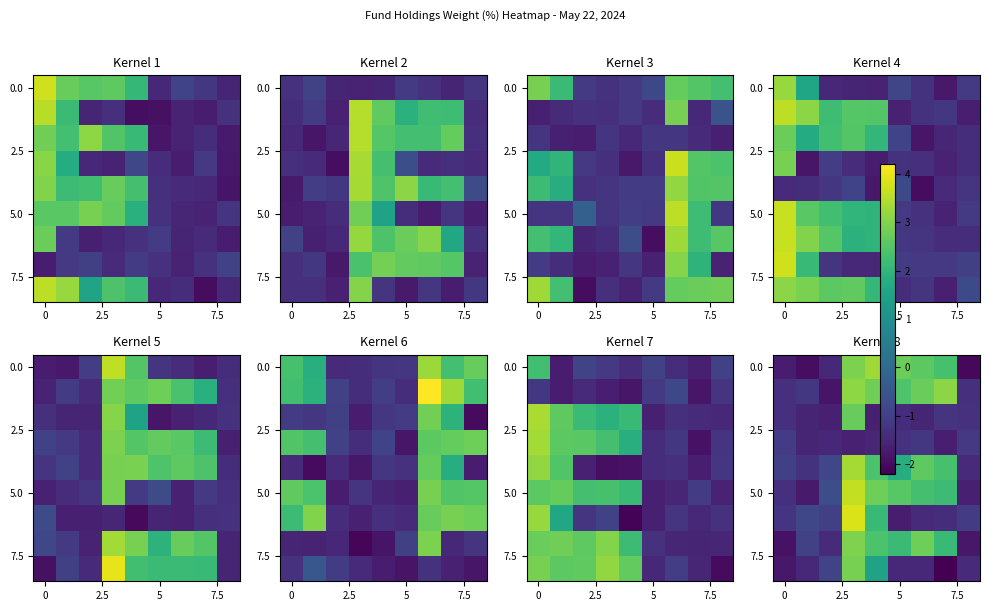

Which label corresponds to the smallest value in the chart?

7